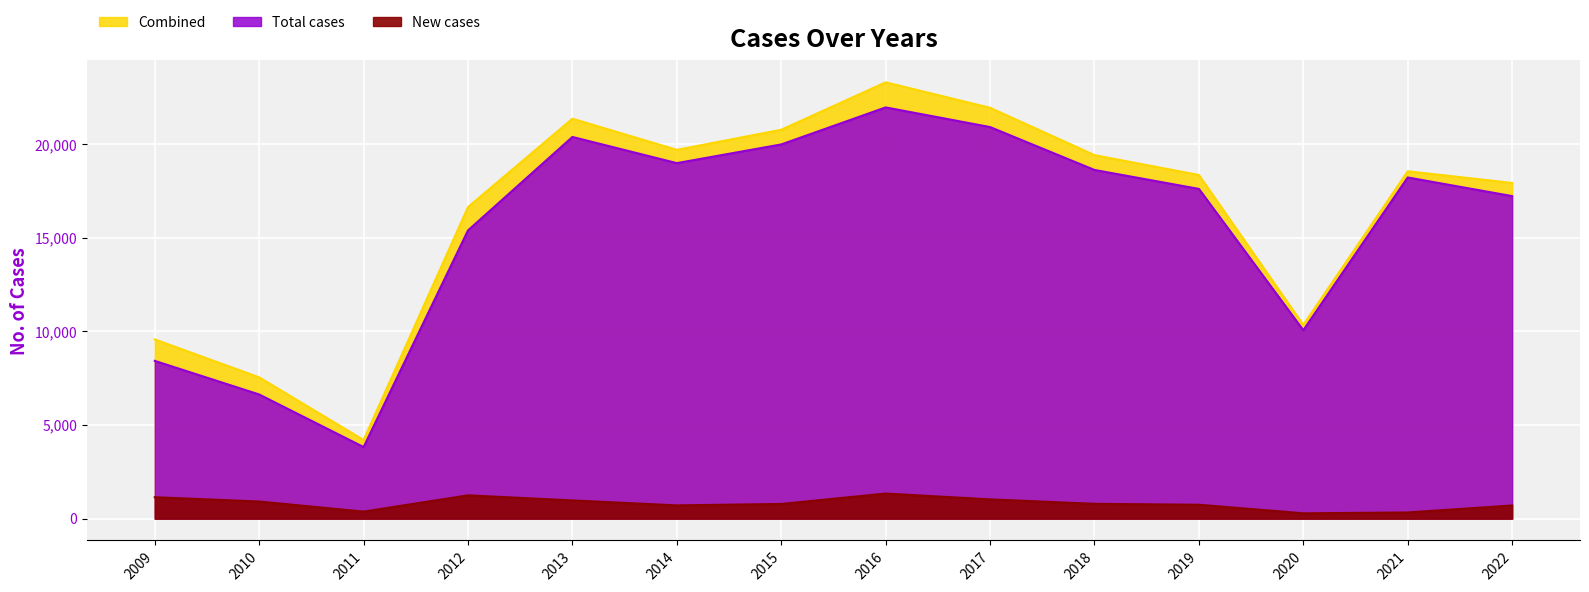

True or false: Total cases and New cases cross at least once.

False